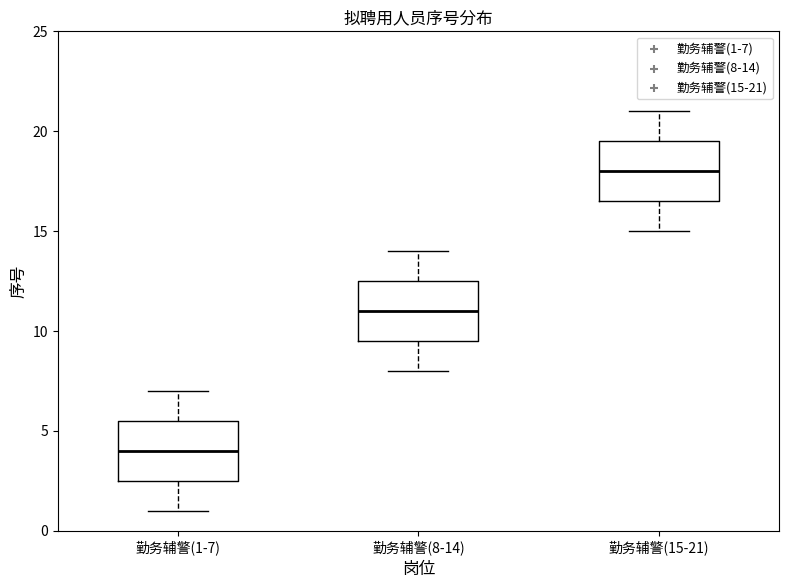

Reading left to right, transcribe this box plot: for each box, give where its median line is, the range the box spans, and where its two whiskers end, as read against the y-axis. The values are not printed on the chart, so give them approximately, as read against the axis.

勤务辅警(1-7): median 4.0, box 2.5 to 5.5, whiskers 1.0 to 7.0
勤务辅警(8-14): median 11.0, box 9.5 to 12.5, whiskers 8.0 to 14.0
勤务辅警(15-21): median 18.0, box 16.5 to 19.5, whiskers 15.0 to 21.0